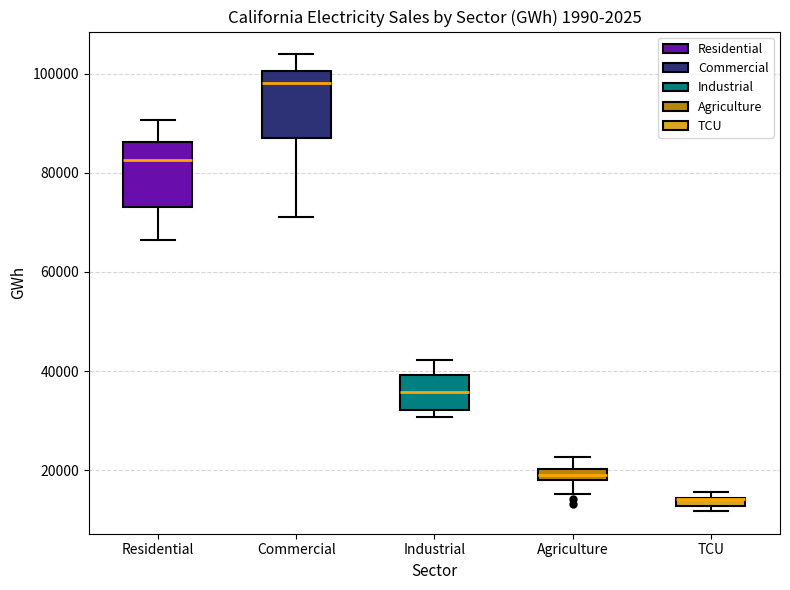

Where is the upper edge of the box for Industrial on the y-axis? The values are not printed on the chart, so give them approximately, as read against the axis.

40000